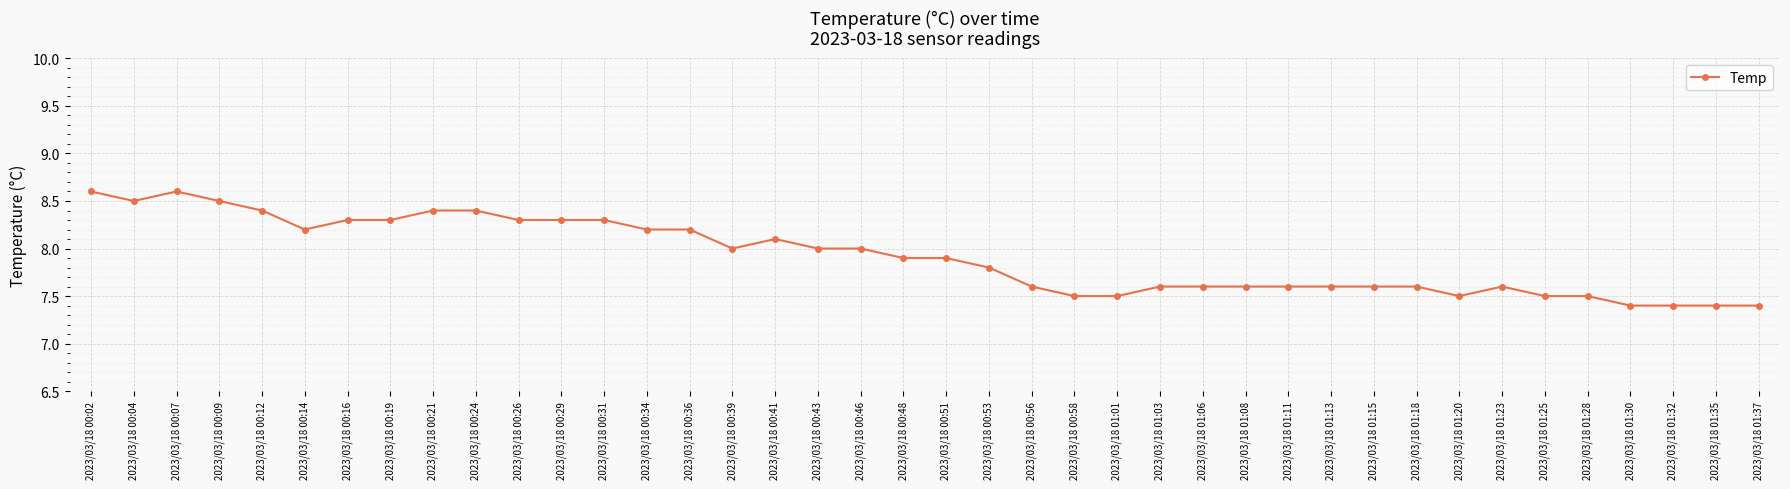

Where is the first local minimum?

2023/03/18 00:04